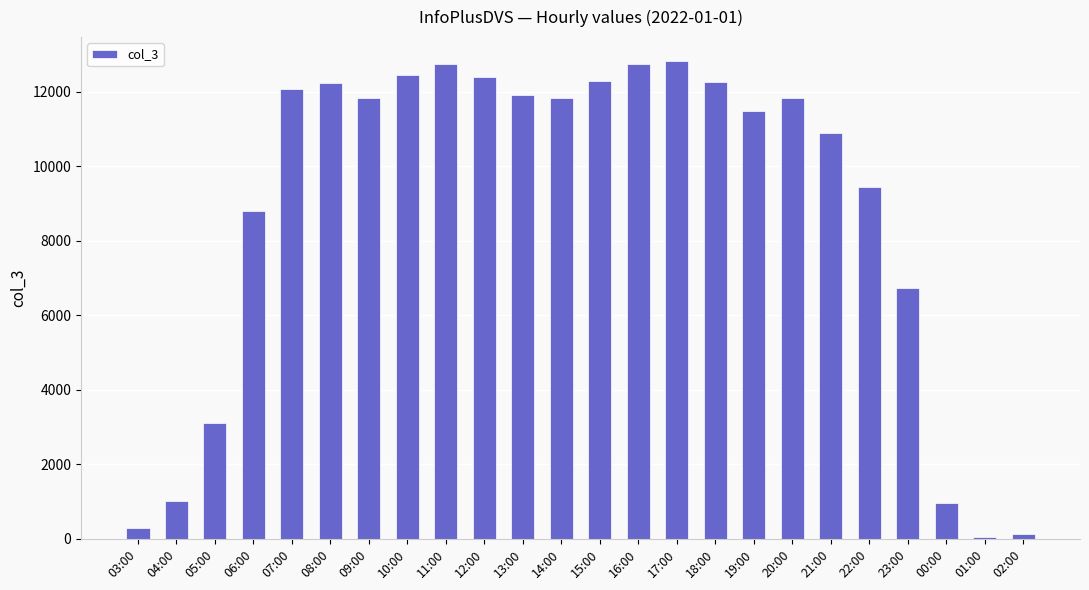

What is the sum of all values?

212304